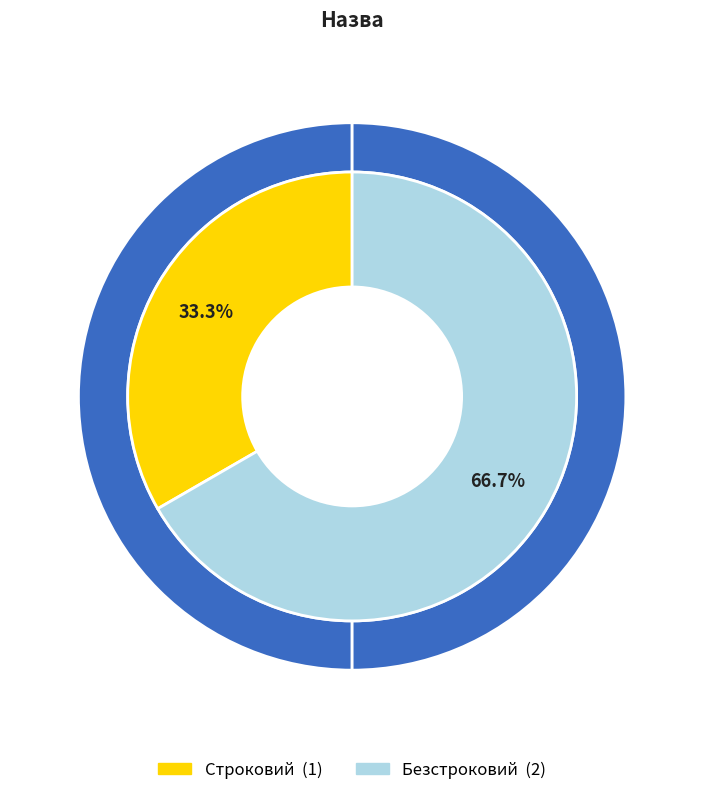

How many slices are in this pie chart?

2